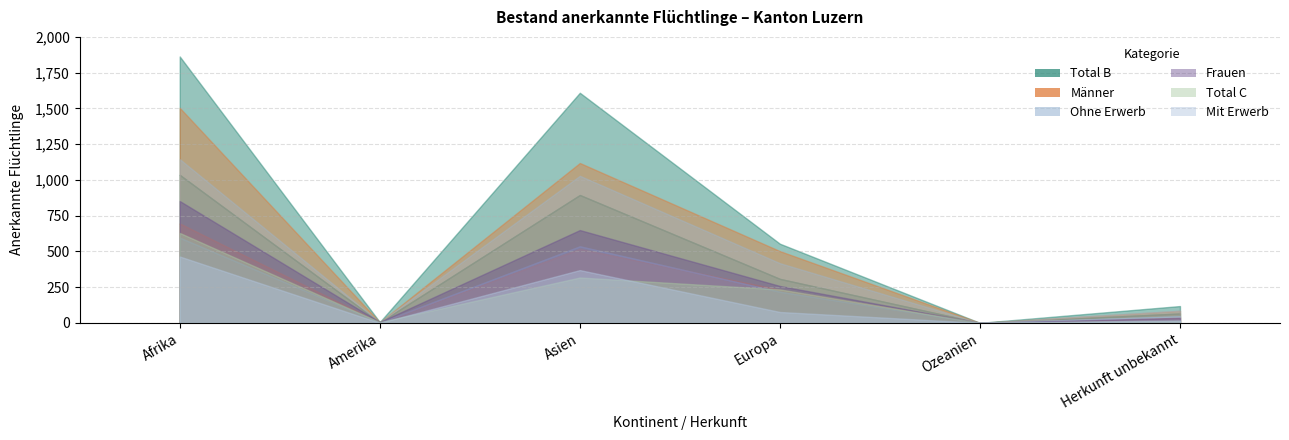

How many lines are shown in the chart?

6